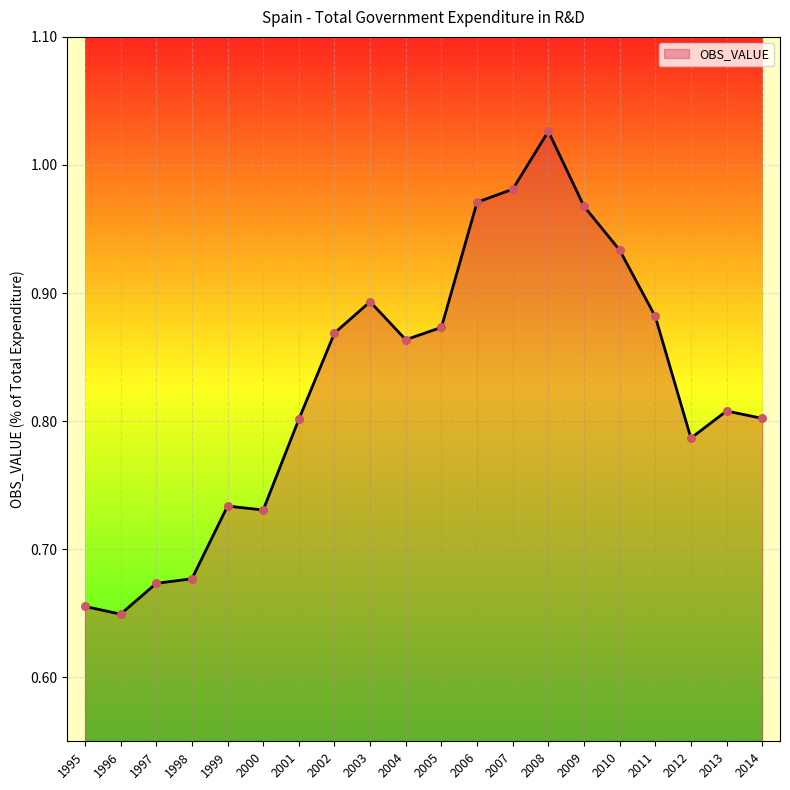

What is the change in value from 2001 to 2007?

+0.2